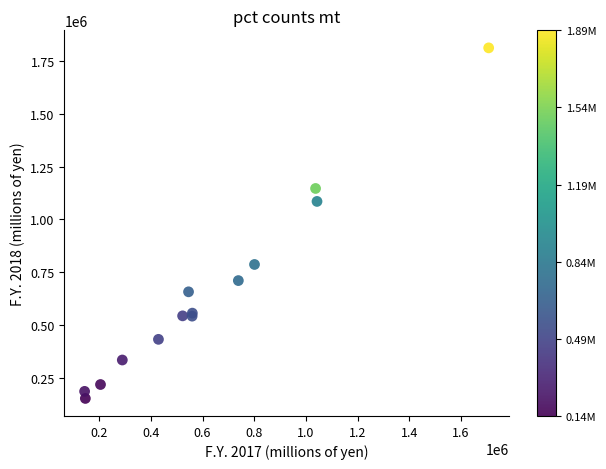

What Y value in the scatter plot is closest to 982361?

1085284